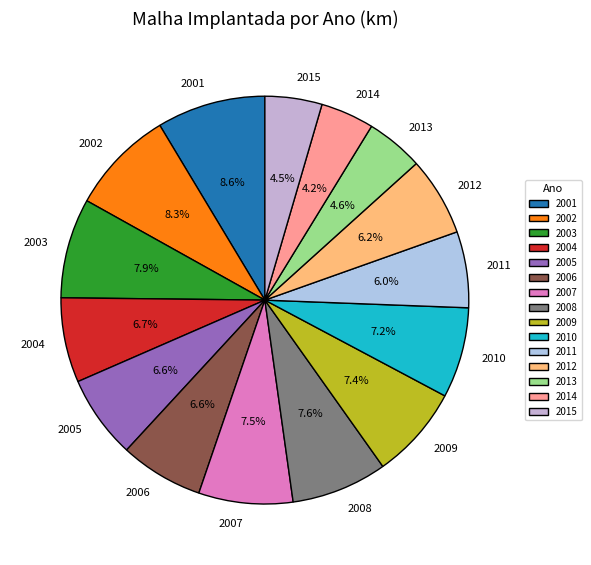

Does 2007 represent more than half of the total?

No